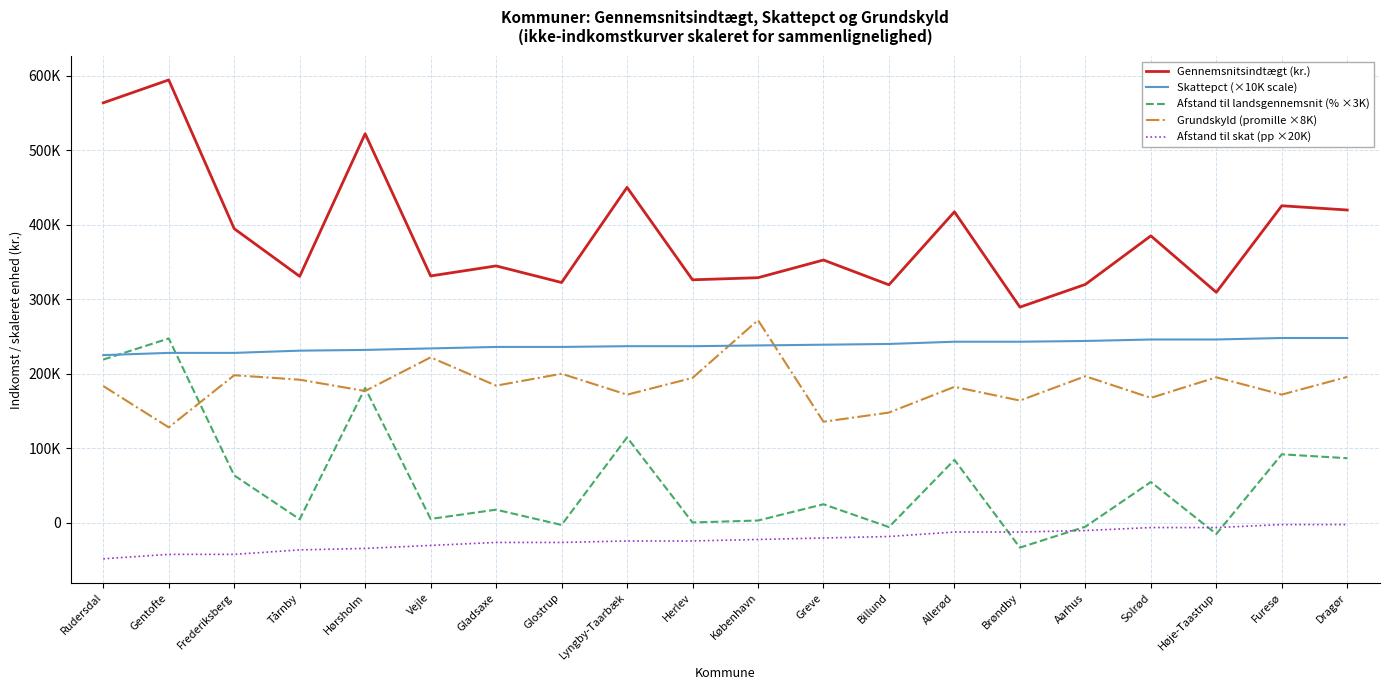

At Vejle, list the series in order from largest to smallest.

Gennemsnitsindtægt (kr.), Skattepct (×10K scale), Grundskyld (promille ×8K), Afstand til landsgennemsnit (% ×3K), Afstand til skat (pp ×20K)